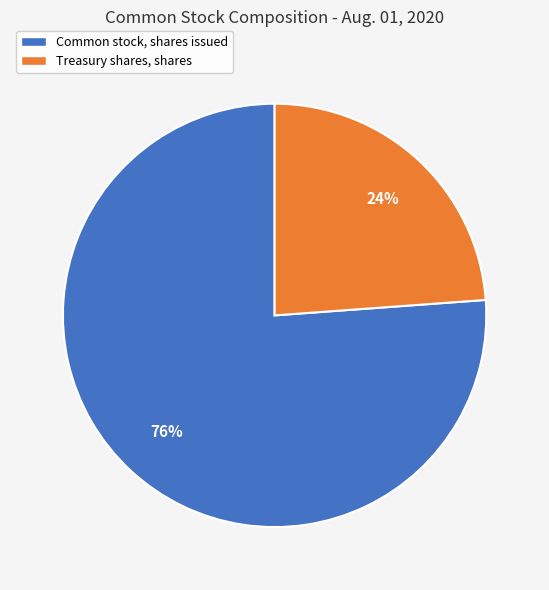

Which category has the biggest portion of the pie?

Common stock, shares issued